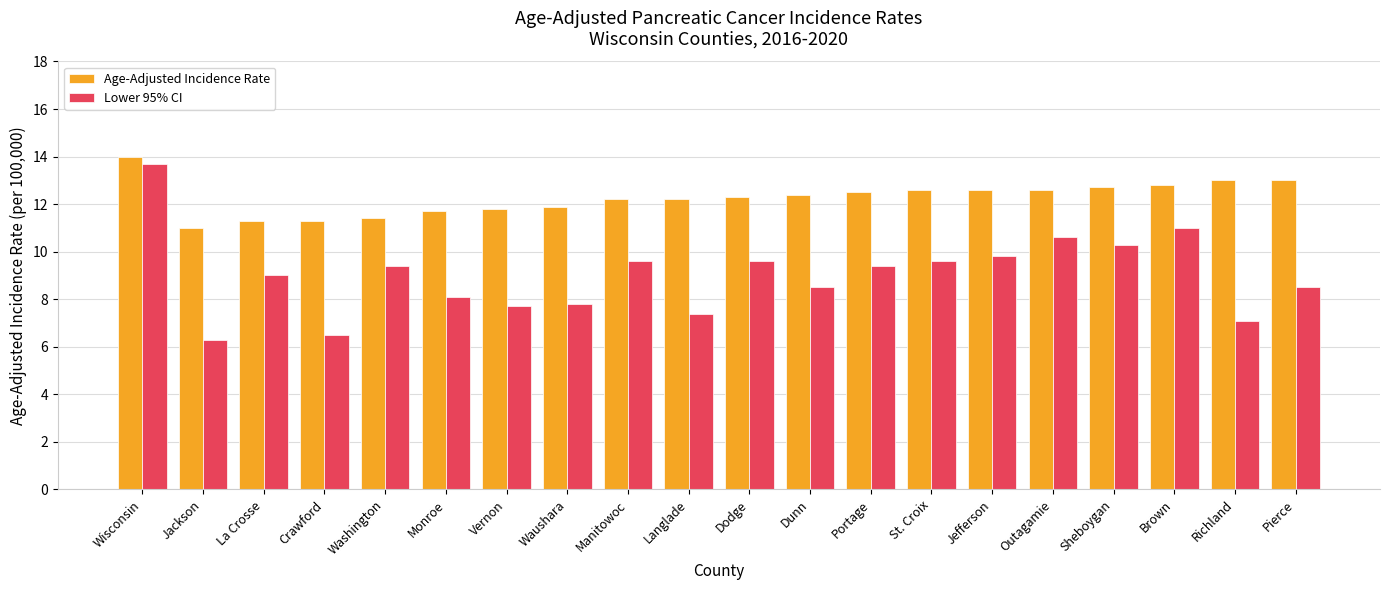

What are all the series names shown in the legend?

Age-Adjusted Incidence Rate, Lower 95% CI